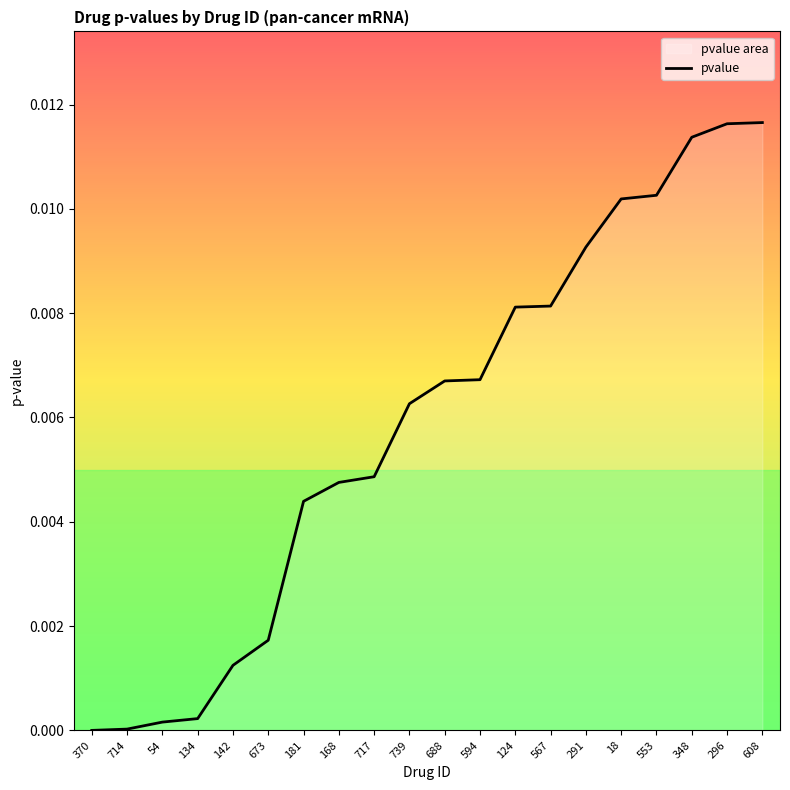

Which has a higher value, 567 or 348?

348